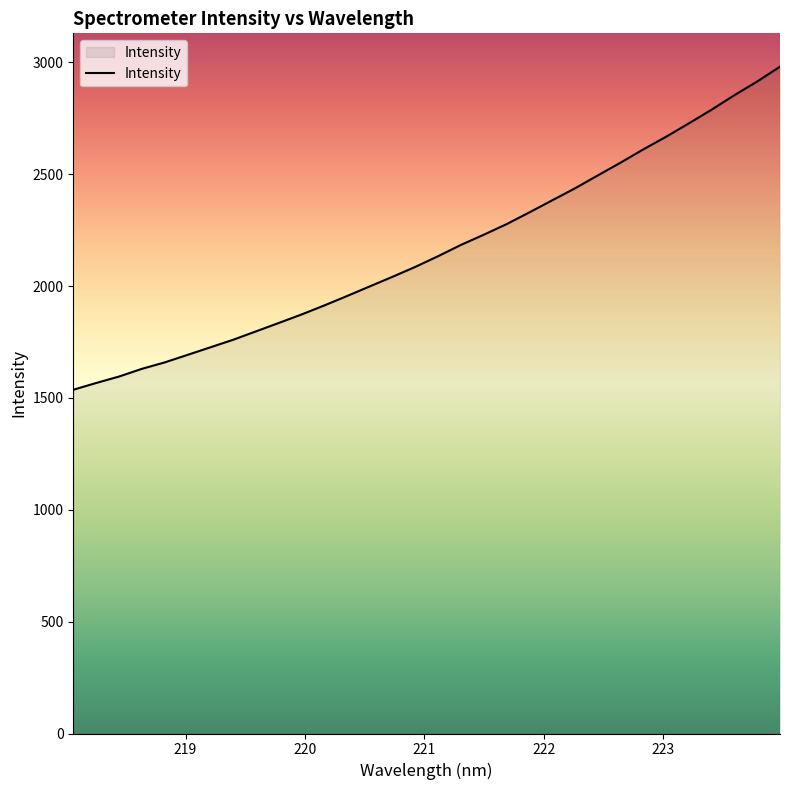

What is the average value?

2163.2